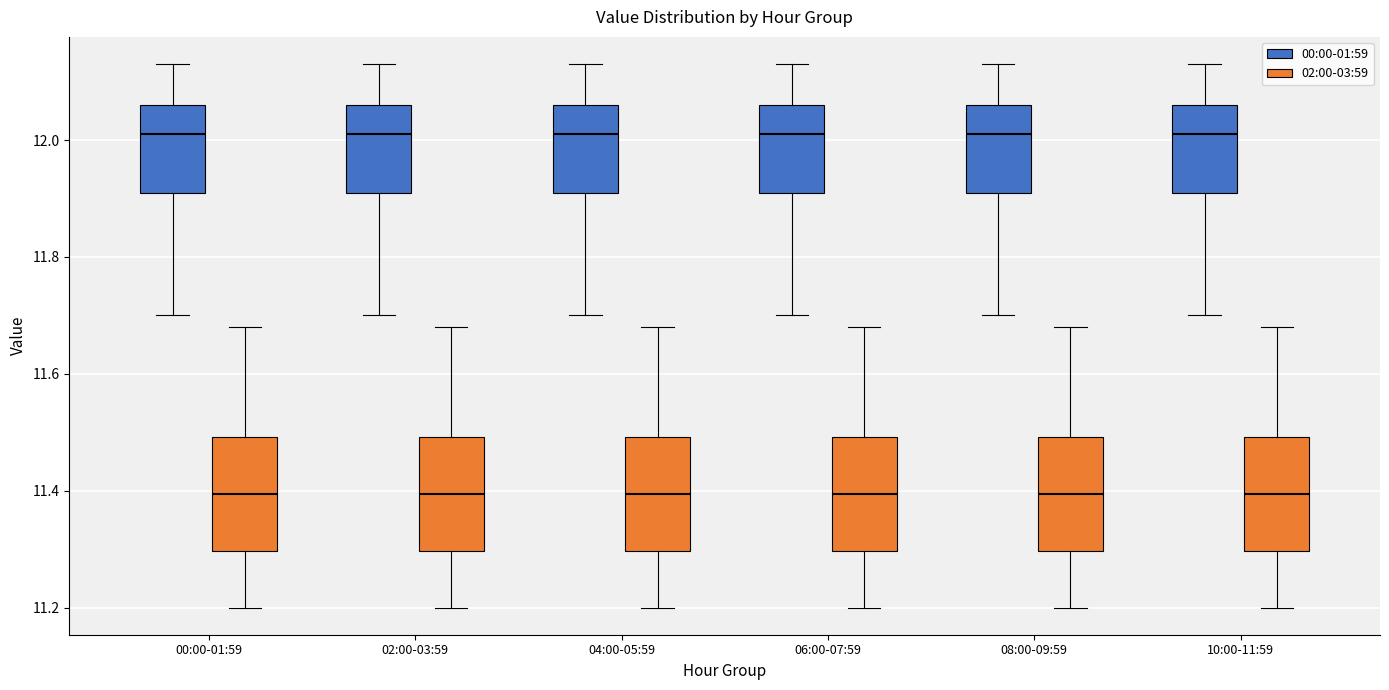

Where does the median line of the box for 08:00-09:59 (02:00-03:59) sit on the y-axis? The values are not printed on the chart, so give them approximately, as read against the axis.

11.40